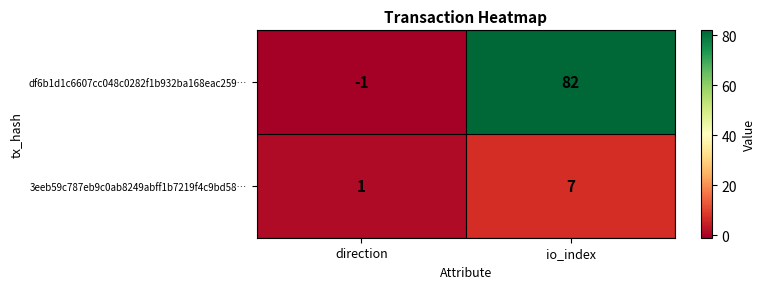

Is it true that 3eeb59c787eb9c0ab8249abff1b7219f4c9bd58… equals 0 at direction?

False